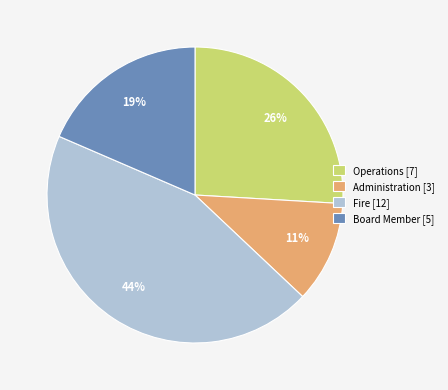

Which has a higher value, Administration or Operations?

Operations